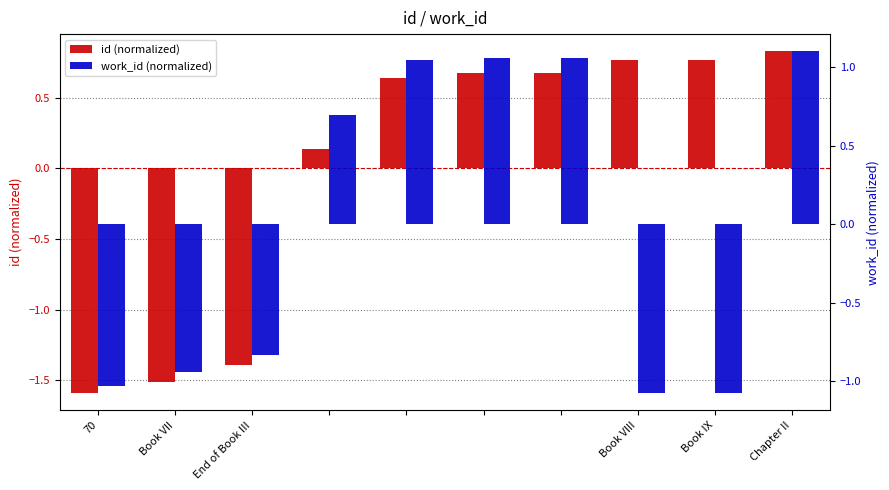

At which category is the sum across all series the highest?

Chapter II